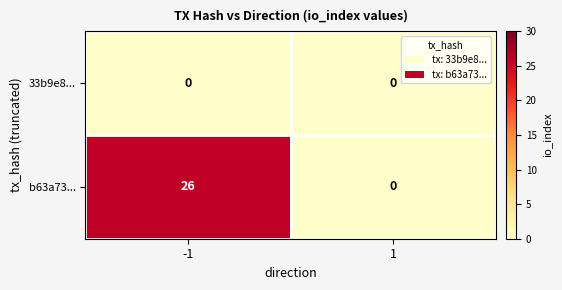

Rank the series by their maximum value, from highest to lowest.

b63a73..., 33b9e8...